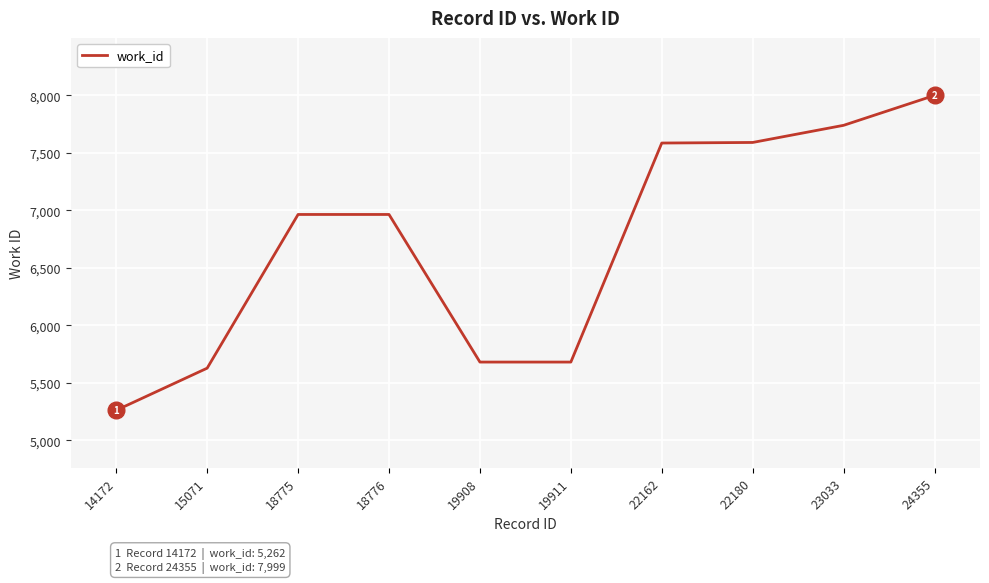

What is the ratio of the value at 22162 to the value at 14172?

1.4